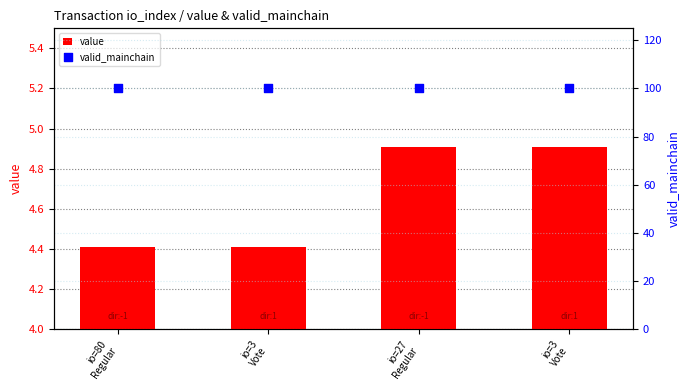

Is the value of valid_mainchain at io=80
Regular greater than the value of value at io=27
Regular?

Yes